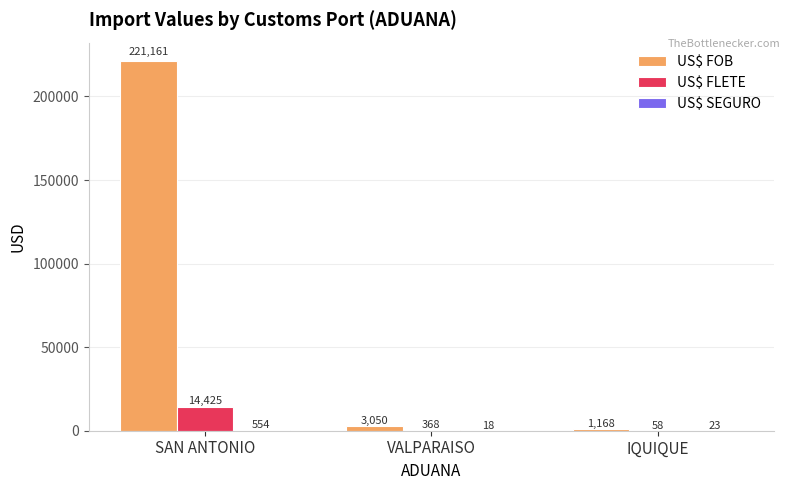

The value of US$ FOB at VALPARAISO is 3050.0. True or false?

True